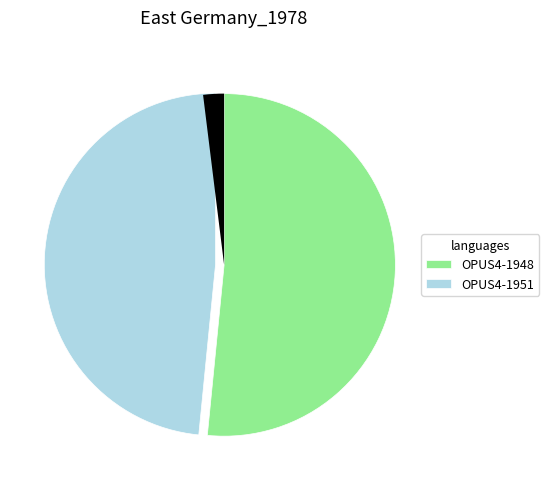

Is there any slice that represents more than half of the pie?

Yes